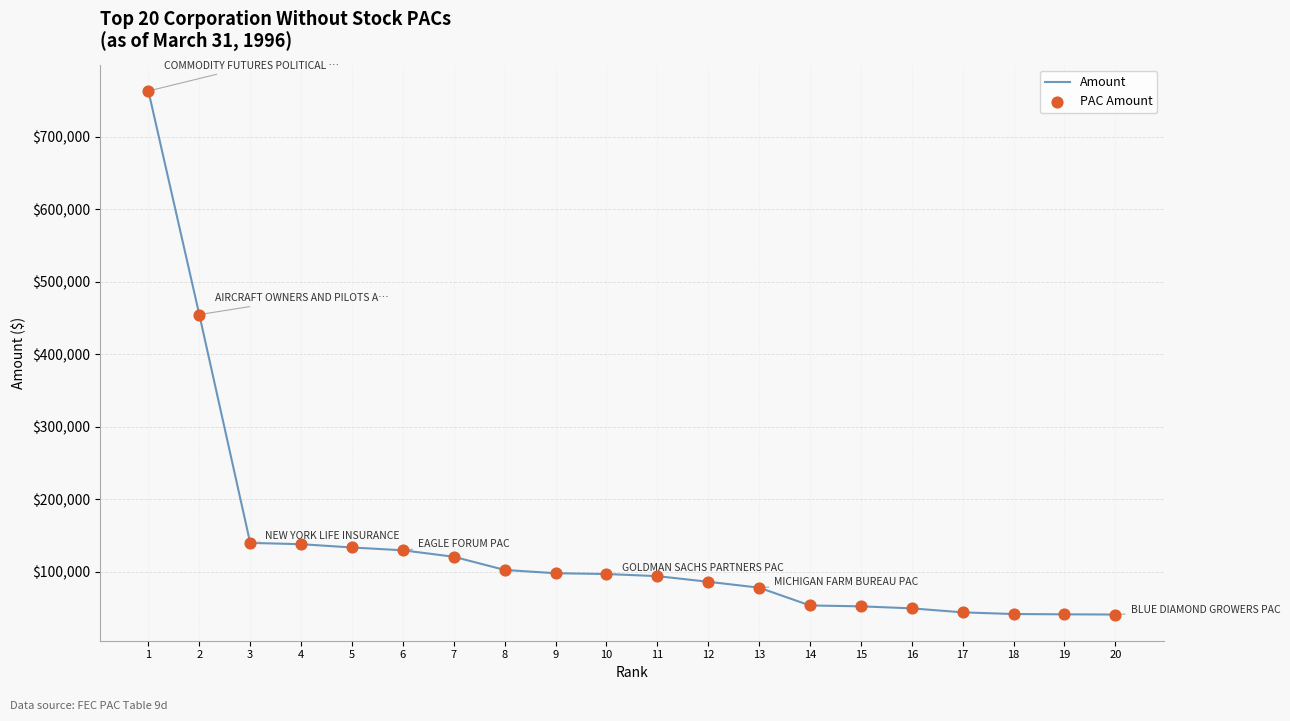

What Y value in the scatter plot is closest to 402157?

454778